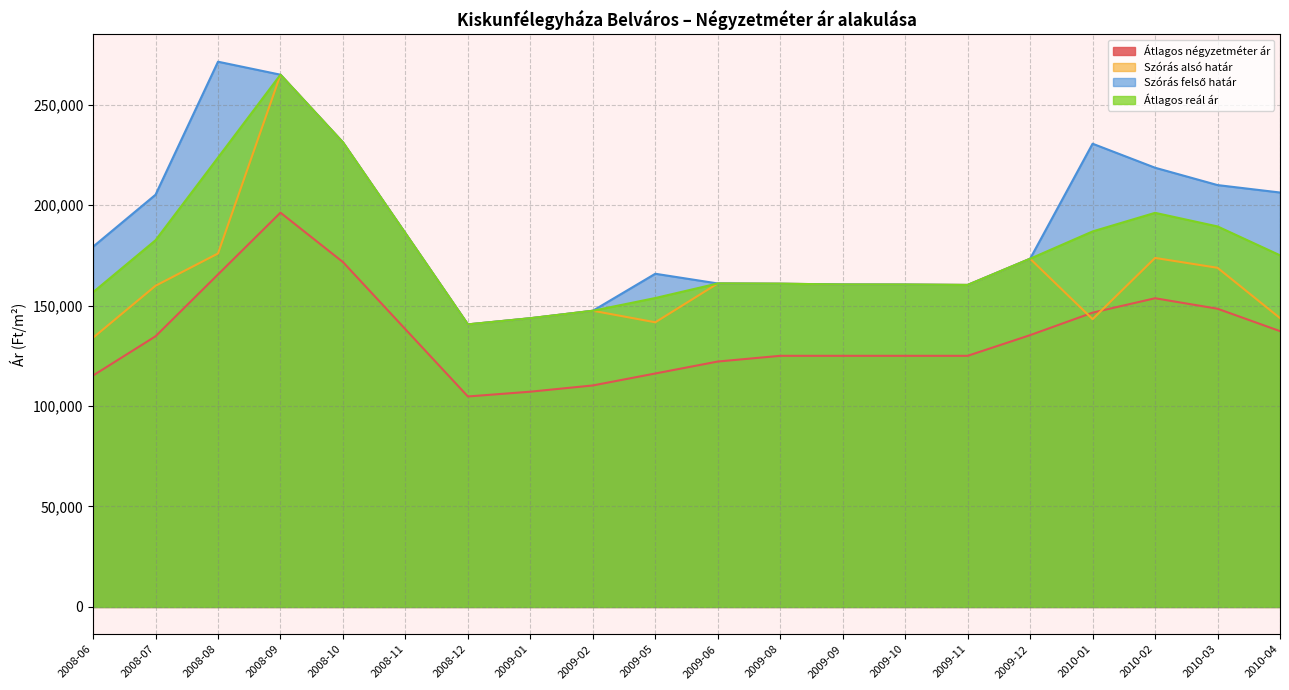

True or false: Átlagos reál ár has more than 0 interior local peaks.

True